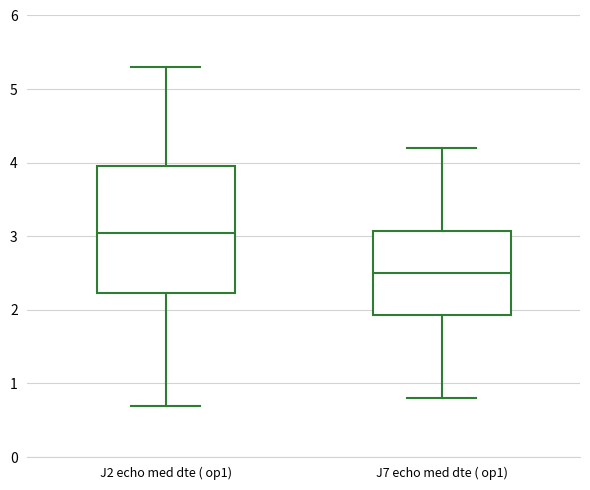

Where is the lower edge of the box for J2 echo med dte ( op1) on the y-axis? The values are not printed on the chart, so give them approximately, as read against the axis.

2.2